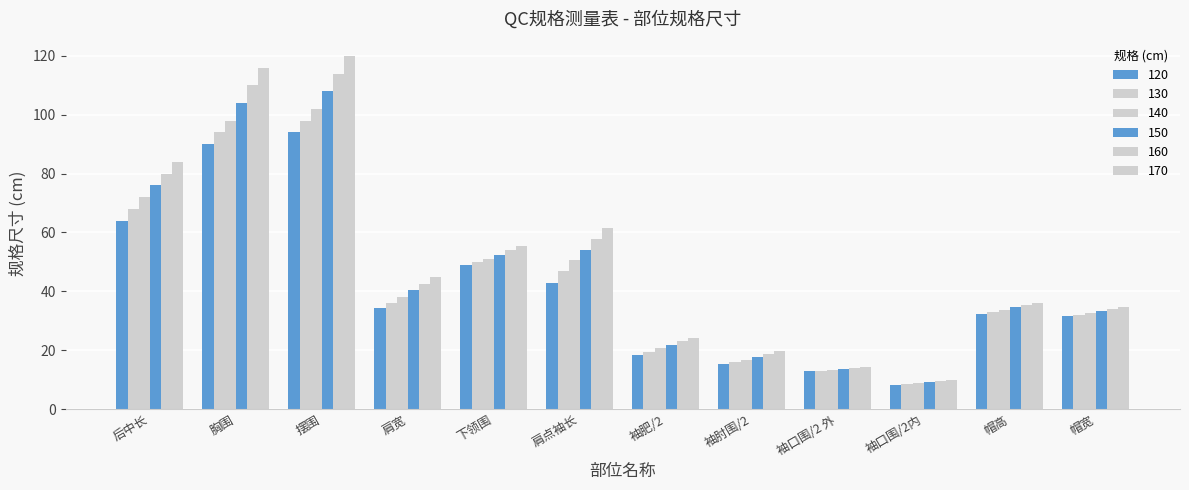

How many bars are there in total?

72